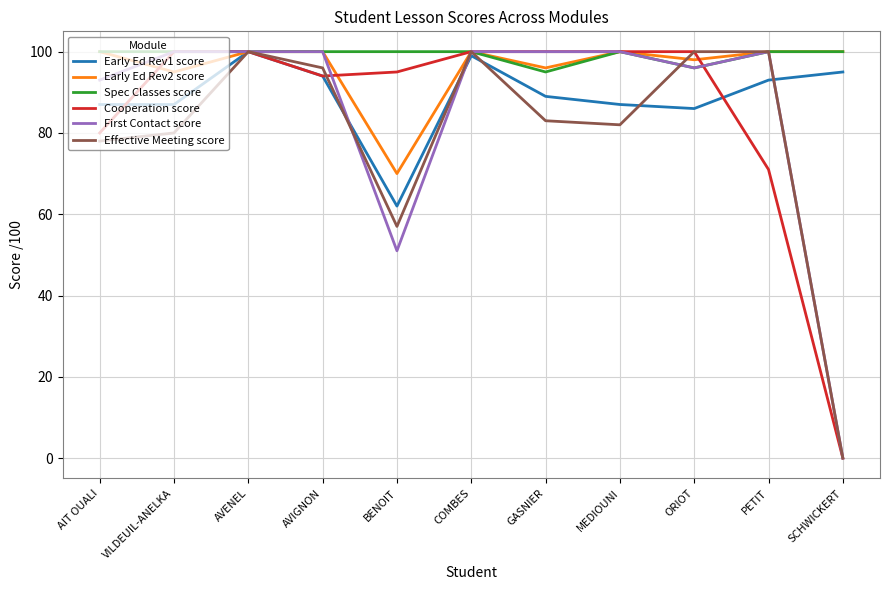

What is the total value across all series at VILDEUIL-ANELKA?

562